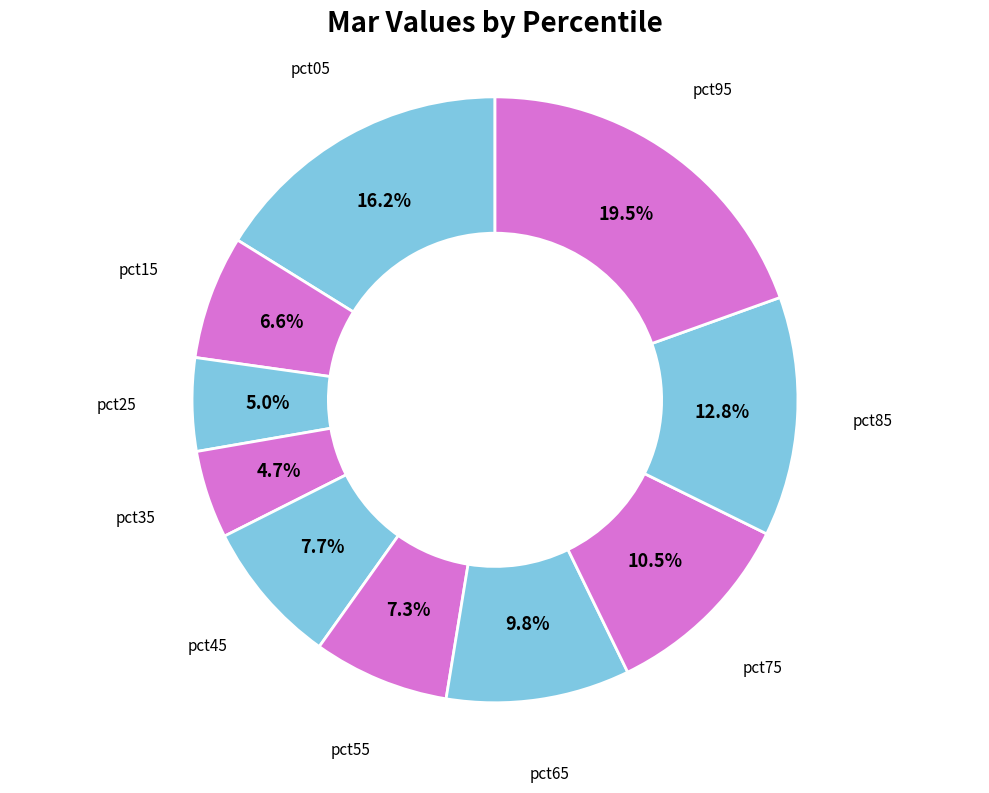

Is it true that pct15 is 15% of the pie?

False